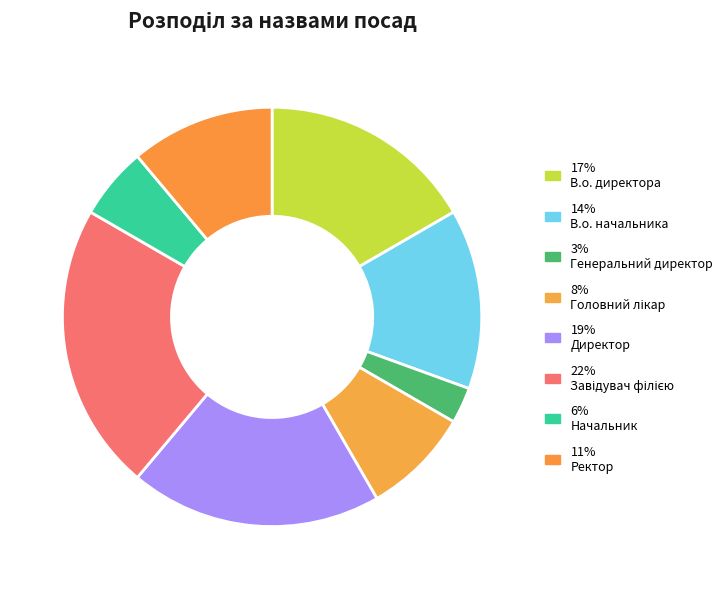

To the nearest percent, what is the average slice percentage?

12%